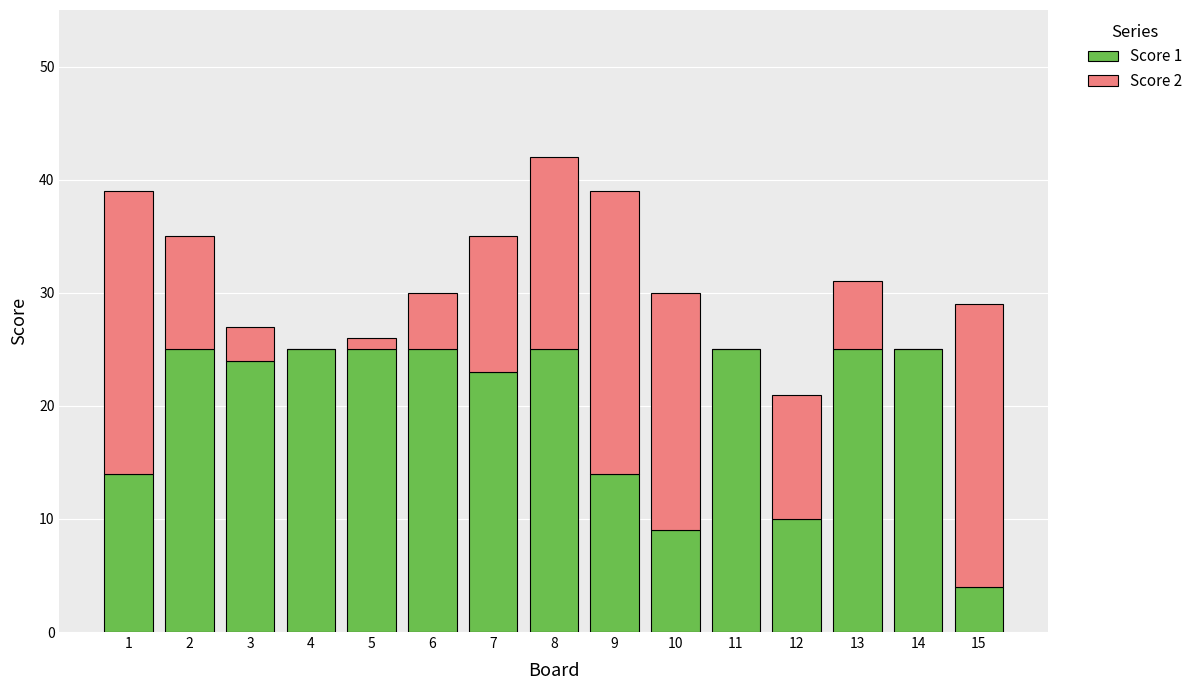

Reading right to left, transcribe the values for Score 1.

15=4	14=25	13=25	12=10	11=25	10=9	9=14	8=25	7=23	6=25	5=25	4=25	3=24	2=25	1=14